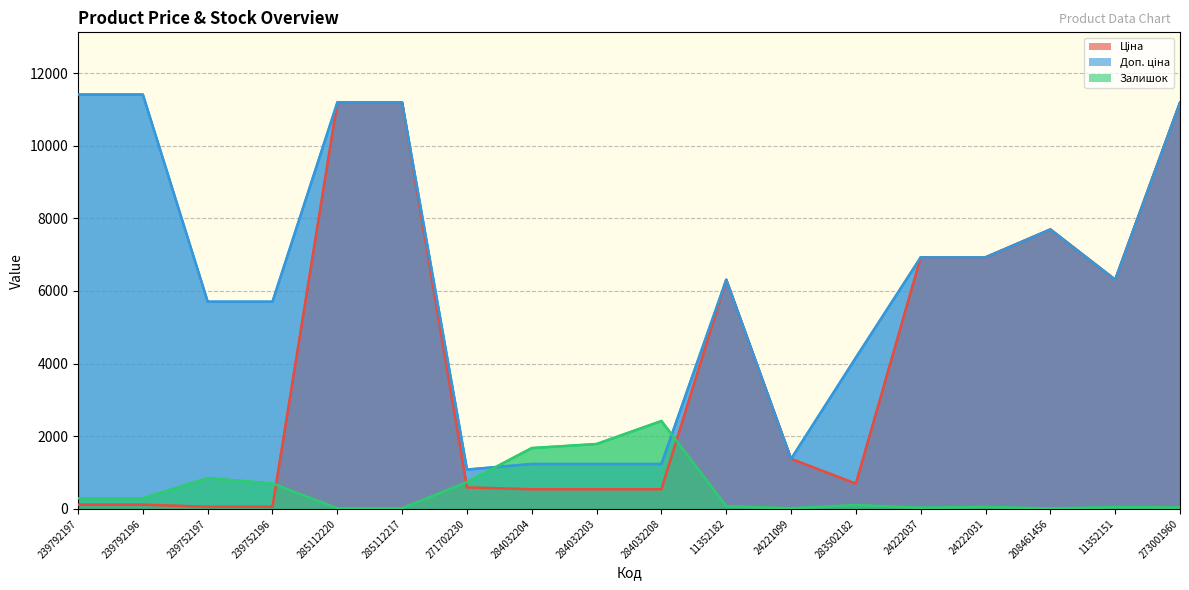

What position from the right is 284032203?

10